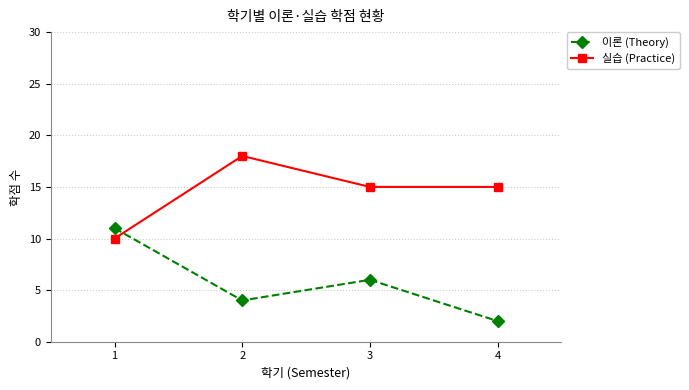

True or false: 실습 (Practice) and 이론 (Theory) intersect in this chart.

True